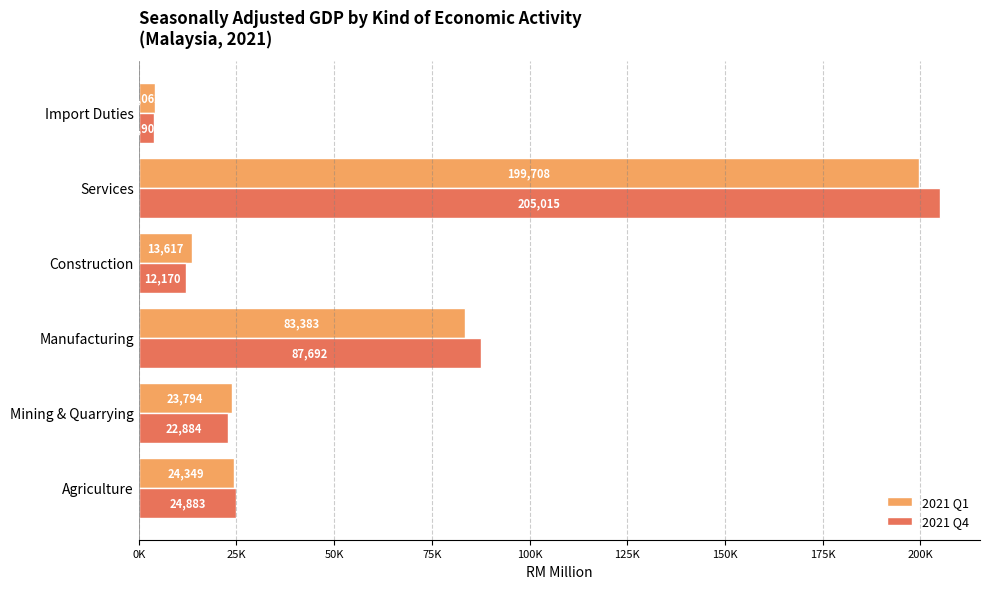

What is the maximum value shown in the chart?

205014.9